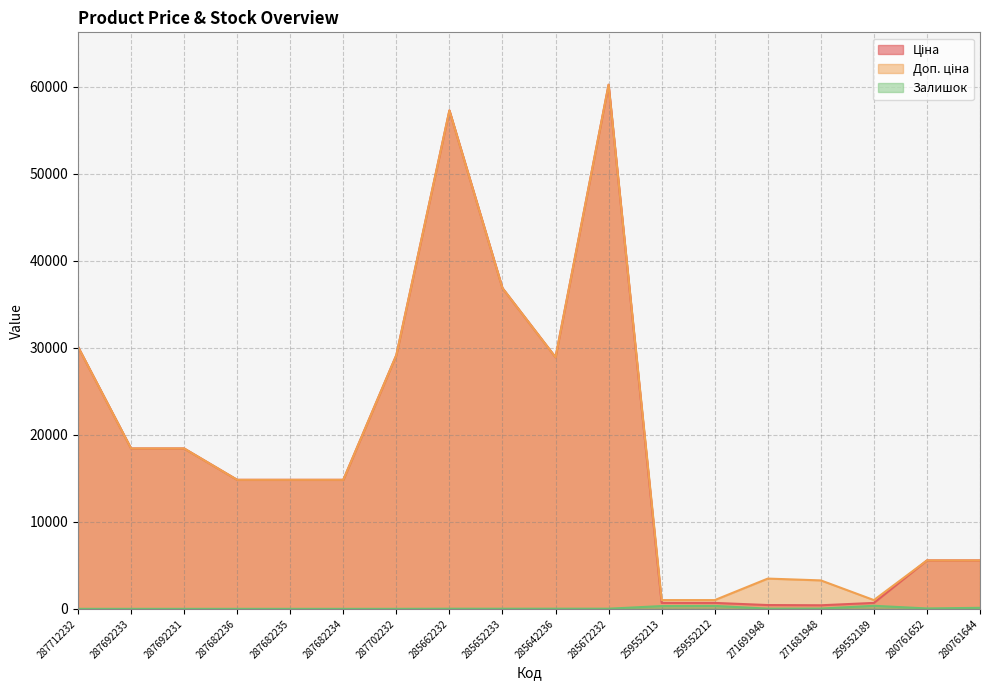

Rank the series at 287712232 from lowest to highest value.

Залишок, Ціна, Доп. ціна